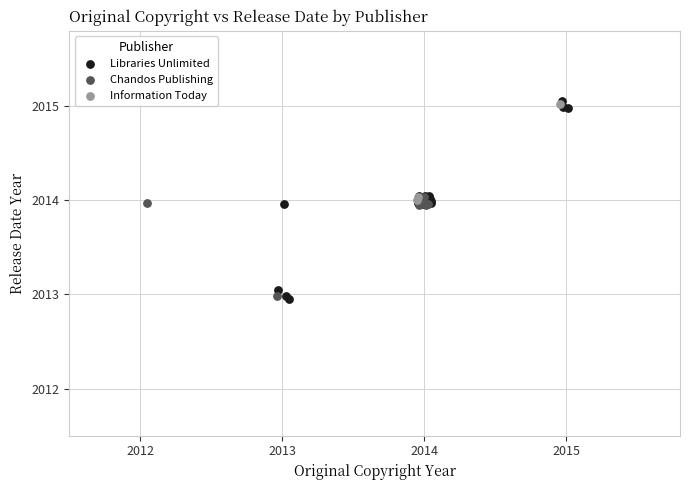

Which series has the largest Y range (max minus min)?

Libraries Unlimited